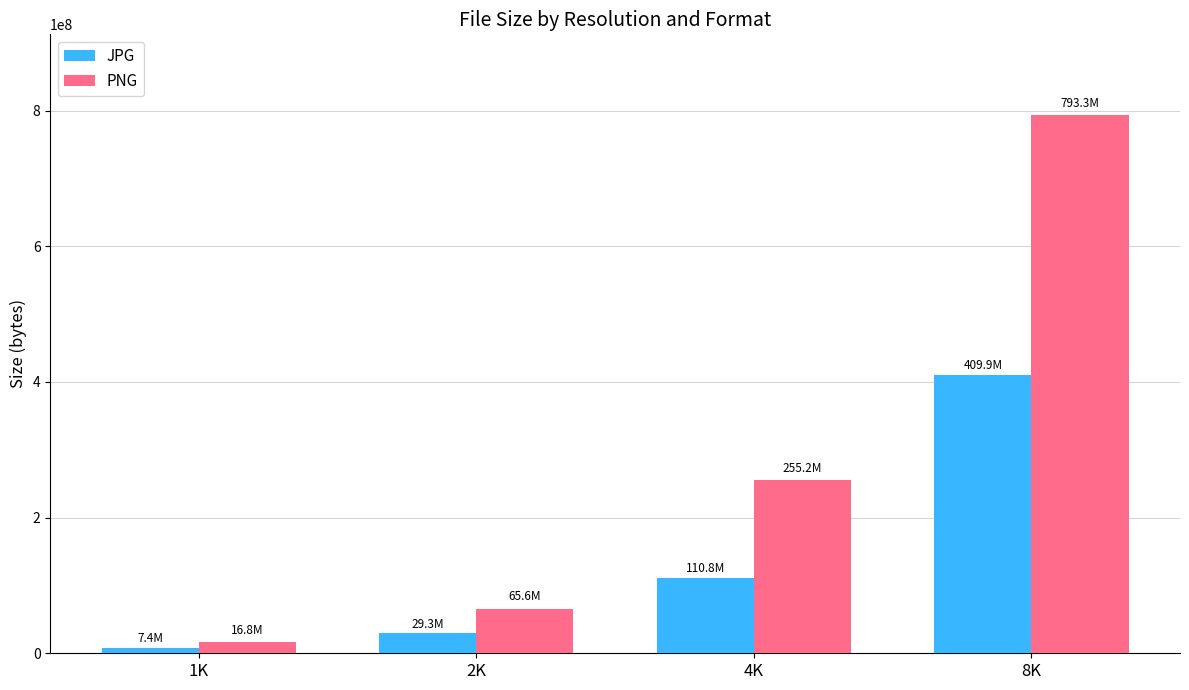

What is the total value across all series at 4K?

365958180